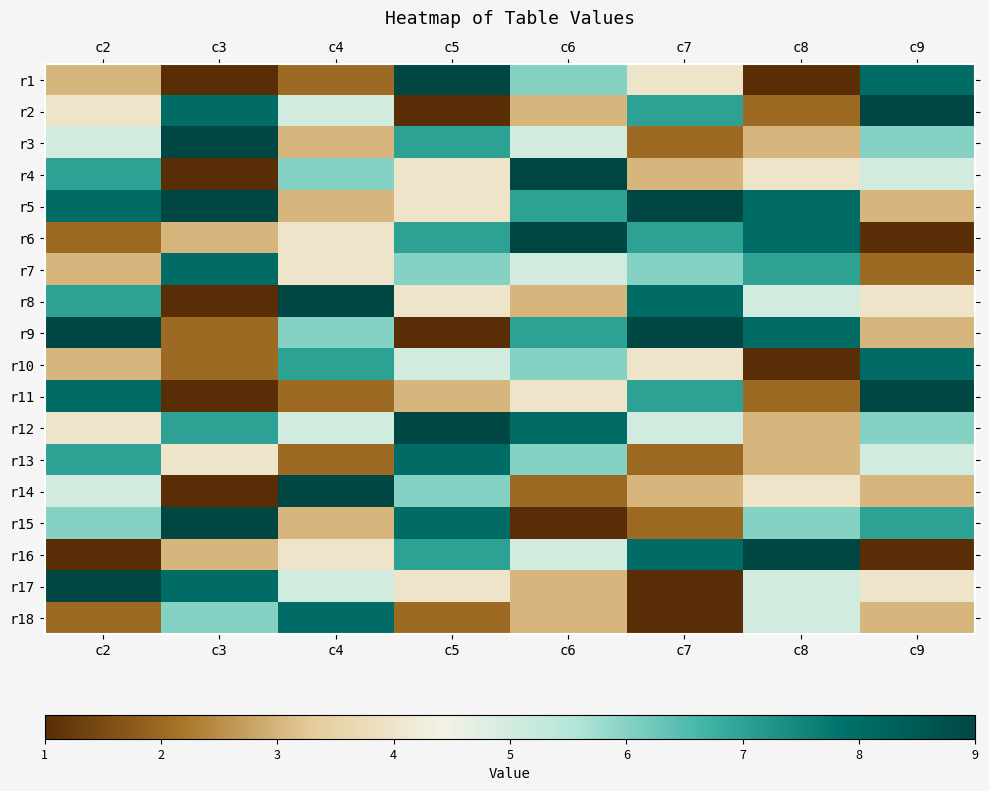

Which label corresponds to the smallest value in the chart?

c3